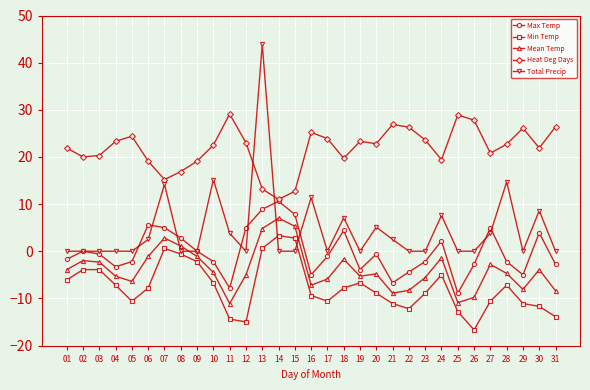

What is the difference between the highest and lowest values at 27?

31.4